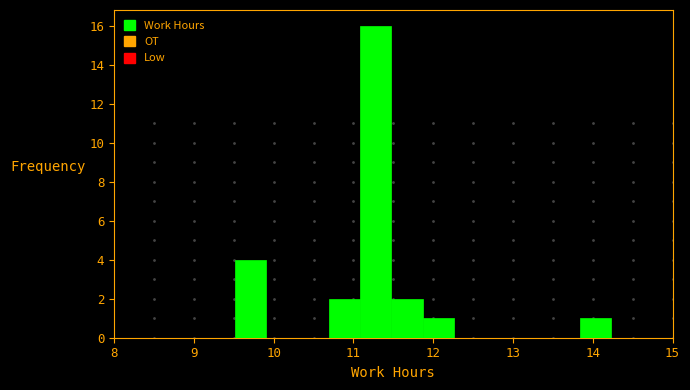

Around what value on the x-axis is the tallest bar? Give the approximate position of its centre, as read against the axis.

11.3